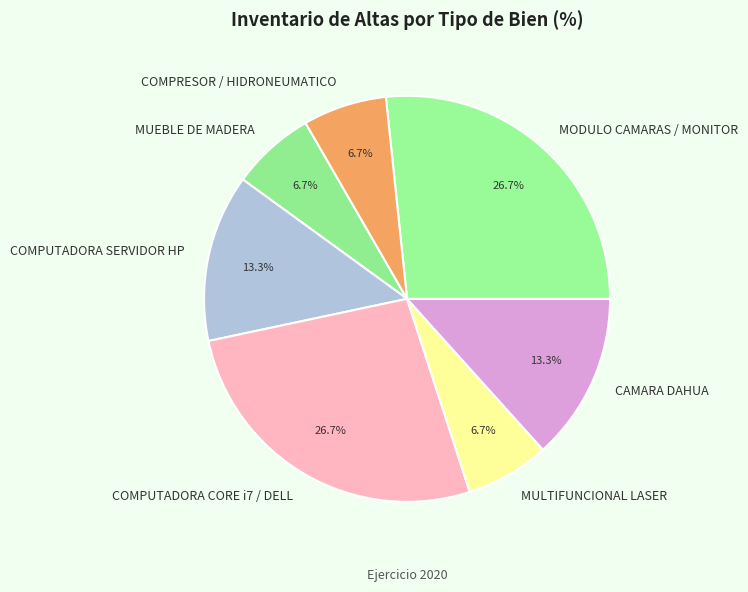

How many slices are in this pie chart?

7